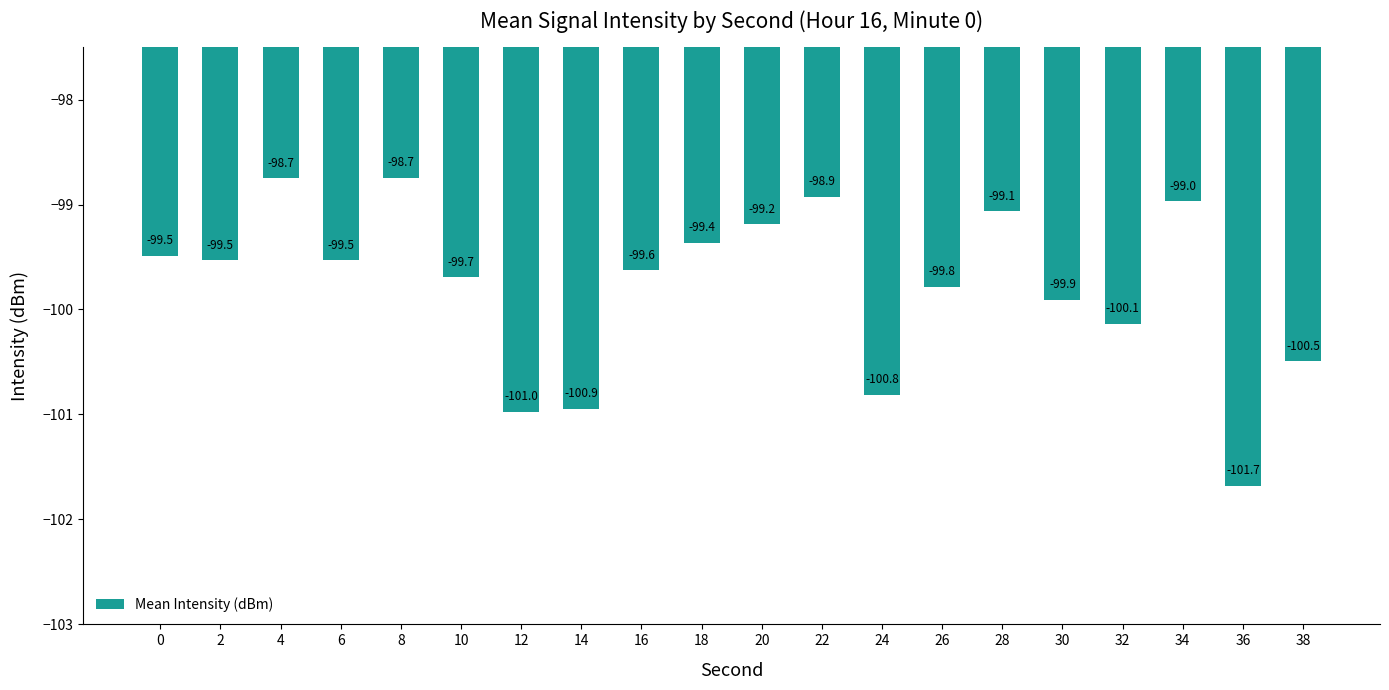

Which label corresponds to the smallest value in the chart?

36